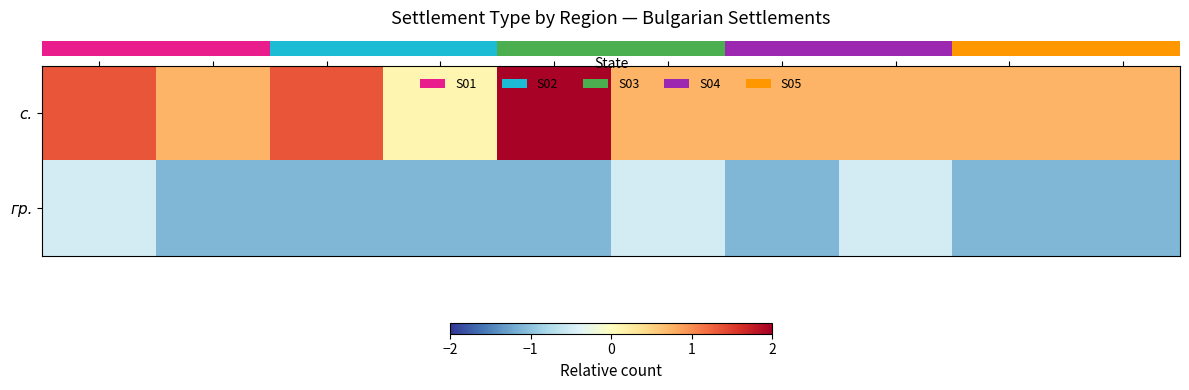

At which category is the sum across all series the highest?

BLG